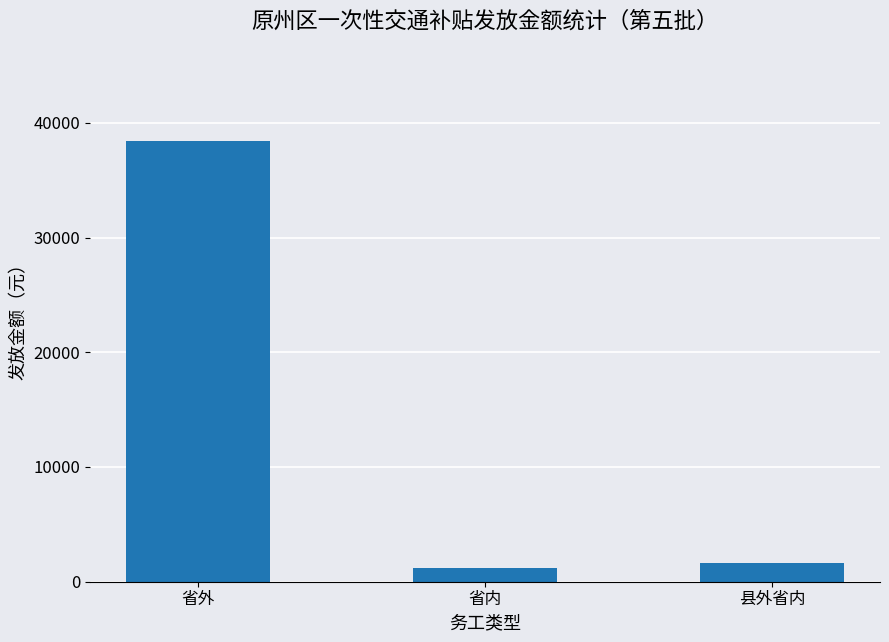

What is the sum of all values?

41200